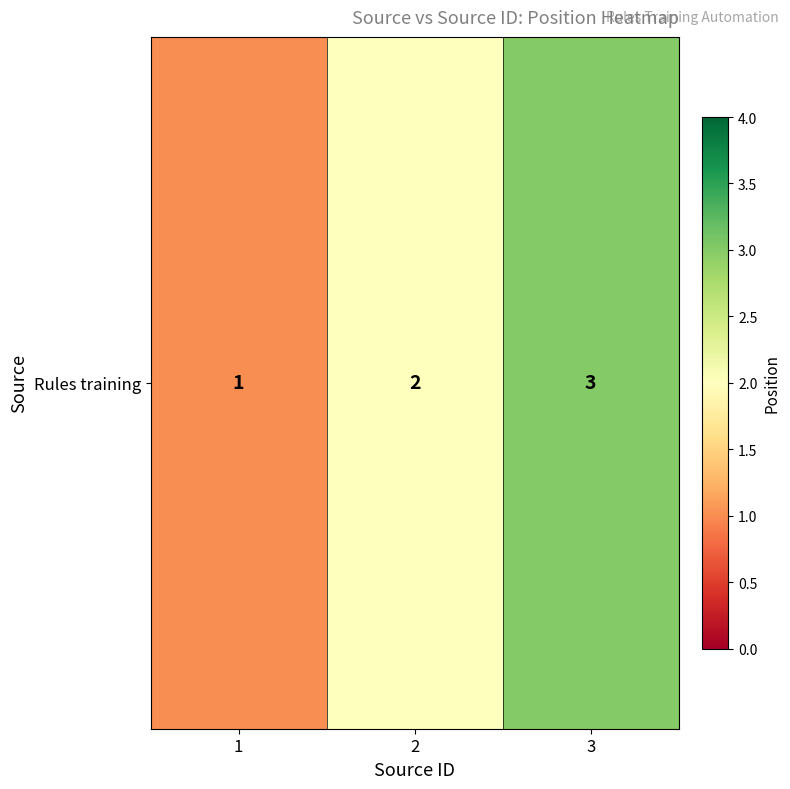

The value at 3 is 1. True or false?

False